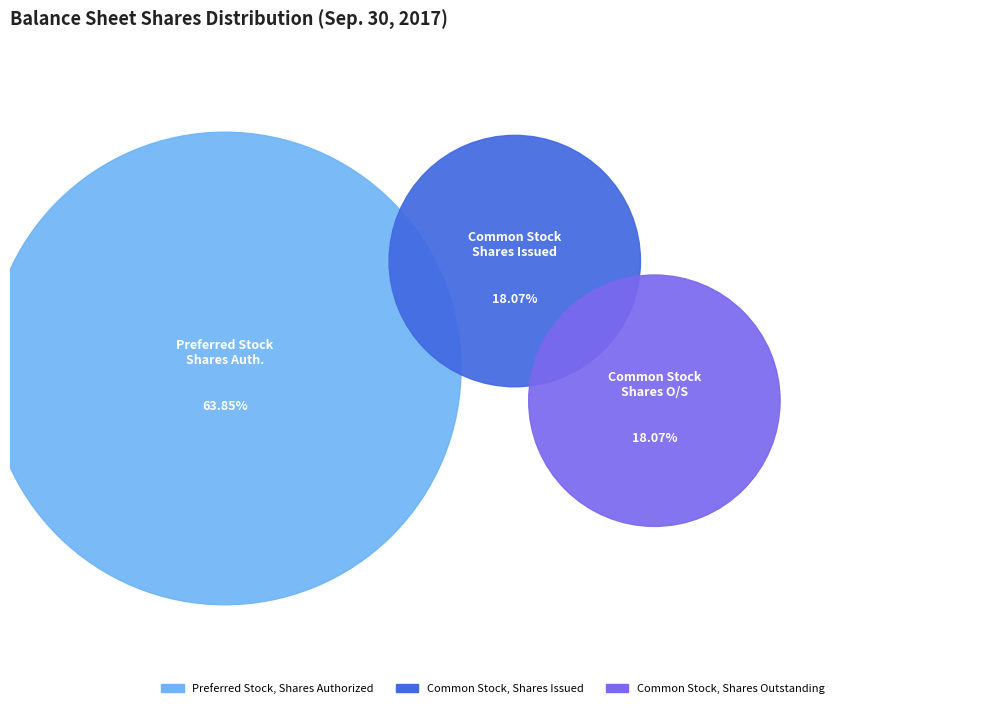

The Common Stock, Shares Outstanding slice represents 18% of the pie. True or false?

True